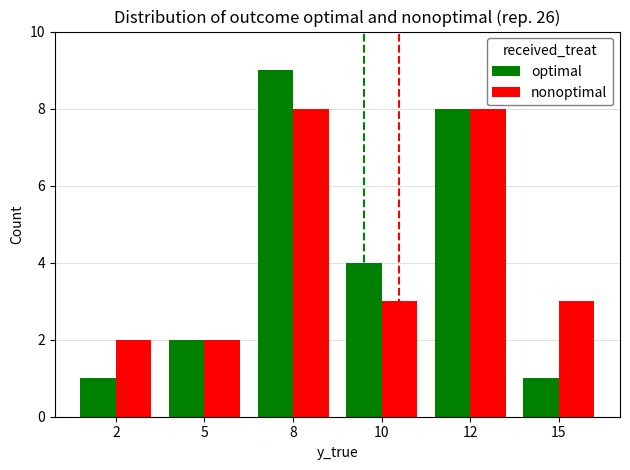

How many values in the optimal series are below 4?

3